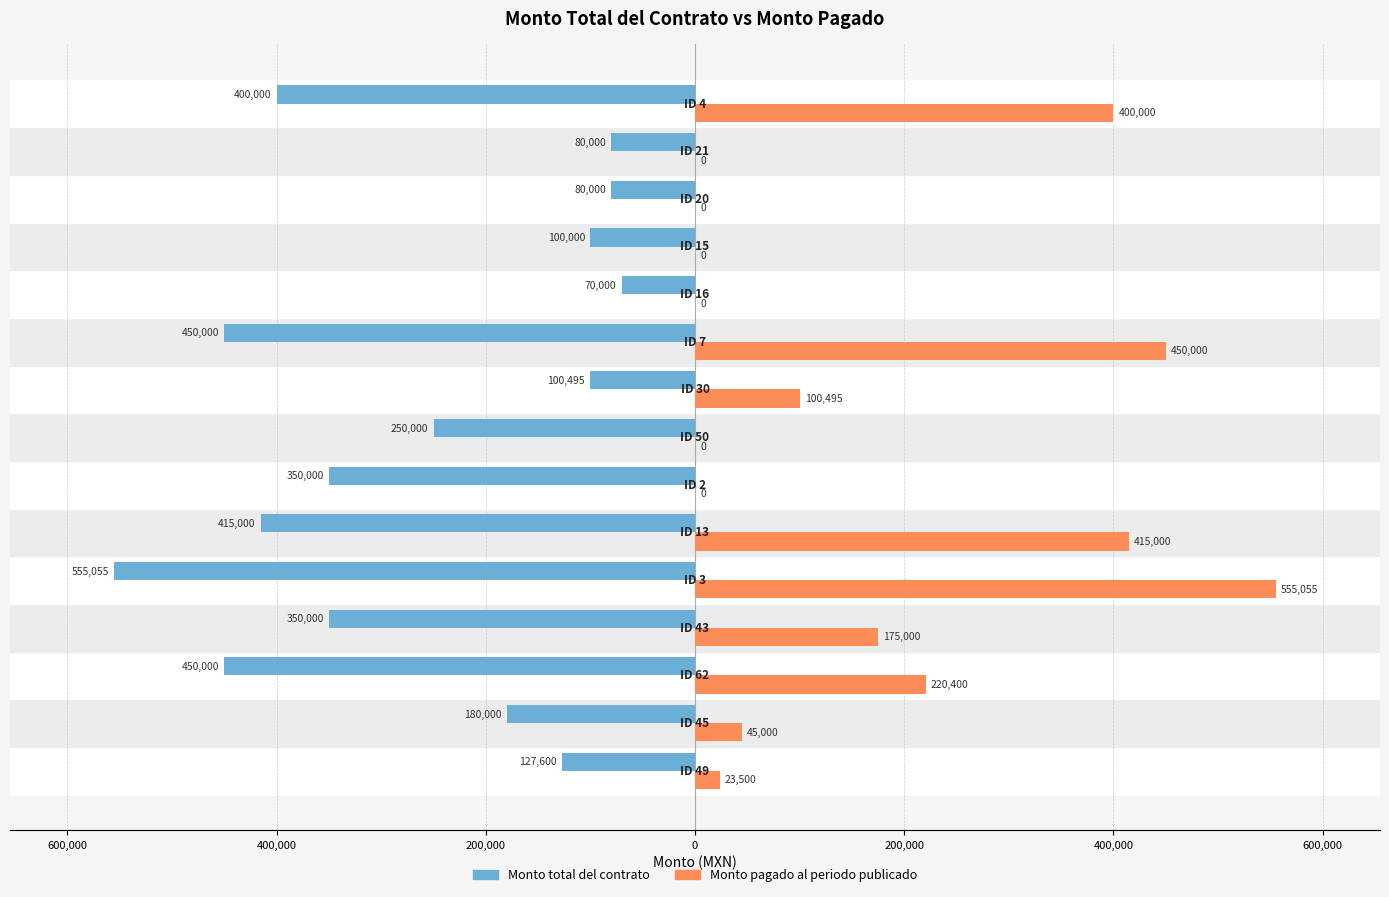

What is the maximum value shown in the chart?

555055.0